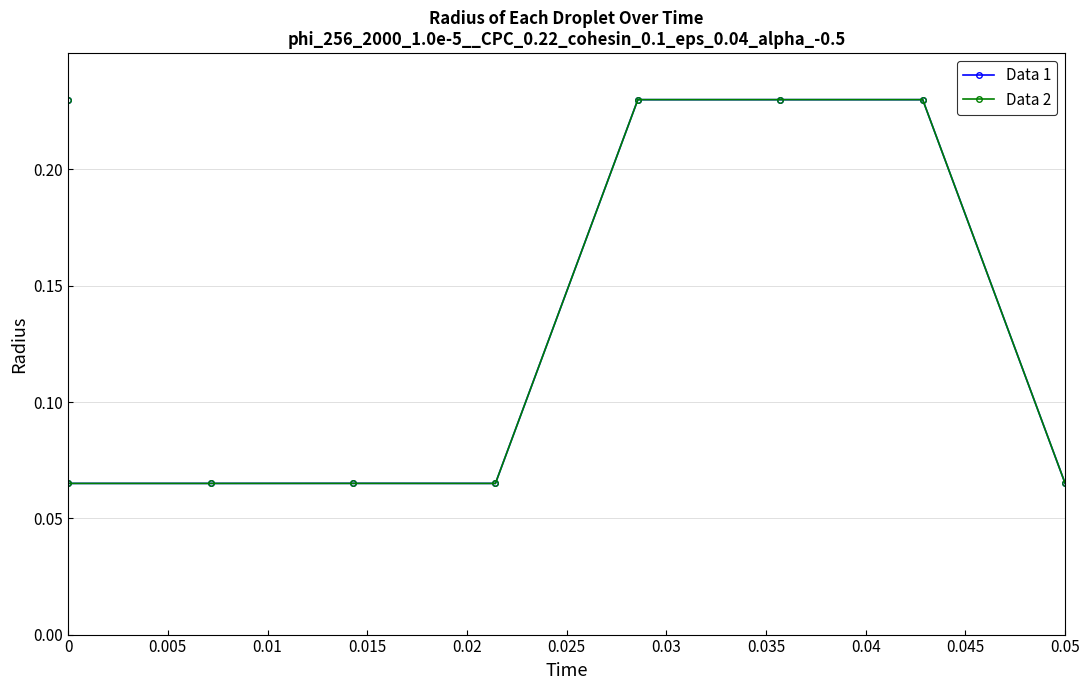

What is the total value across all series at 0.01?

0.1